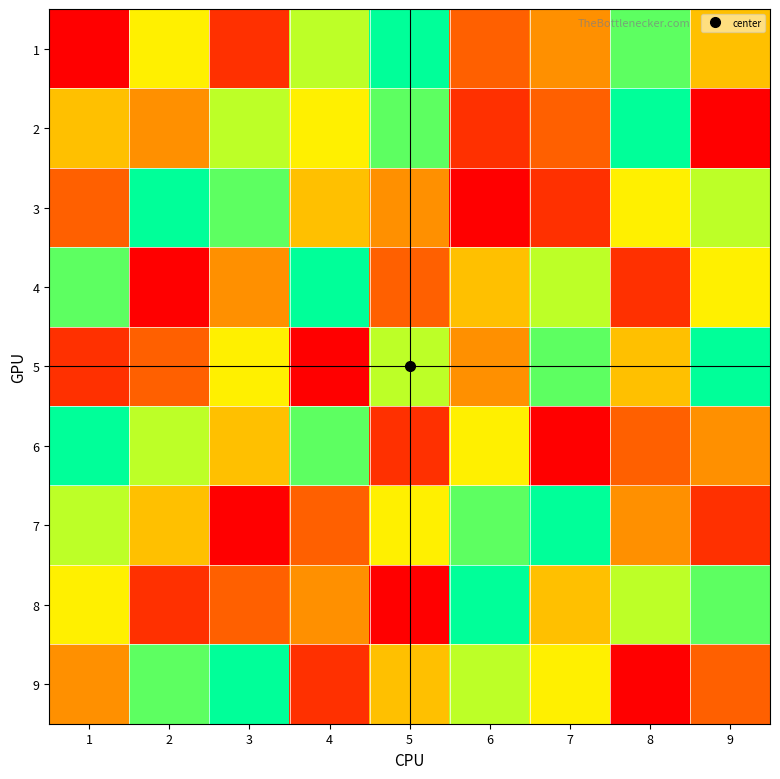

Count the number of data series in this chart.

9